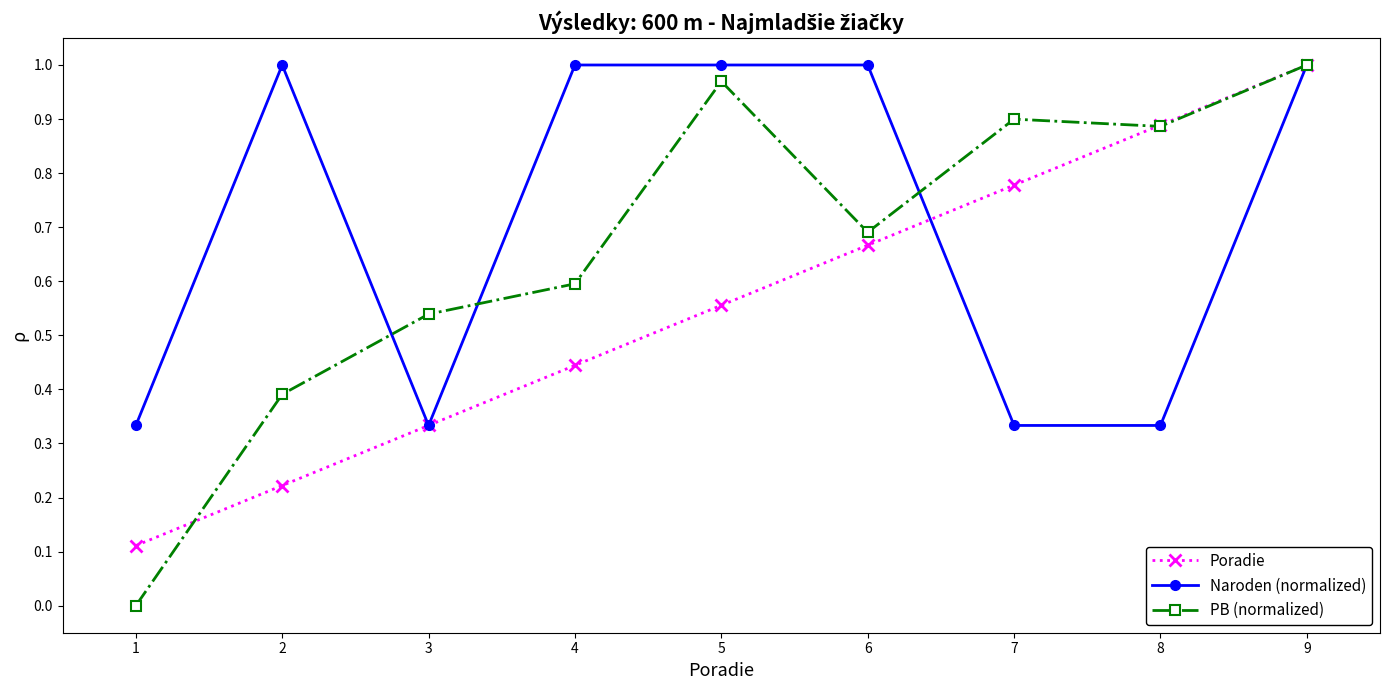

Is the value of Naroden (normalized) at 2 greater than the value of PB (normalized) at 1?

Yes